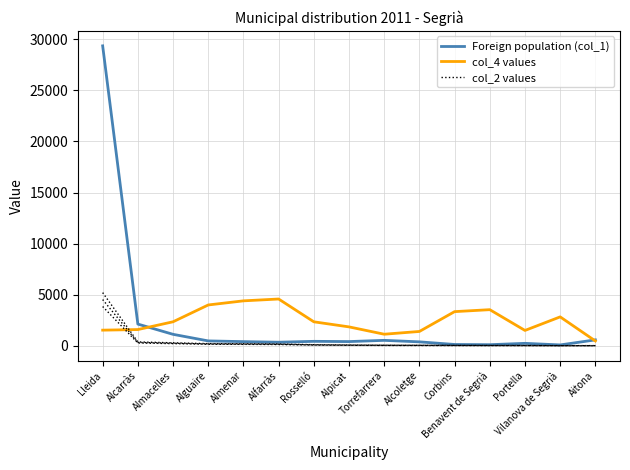

What position from the right is Alfarràs?

10